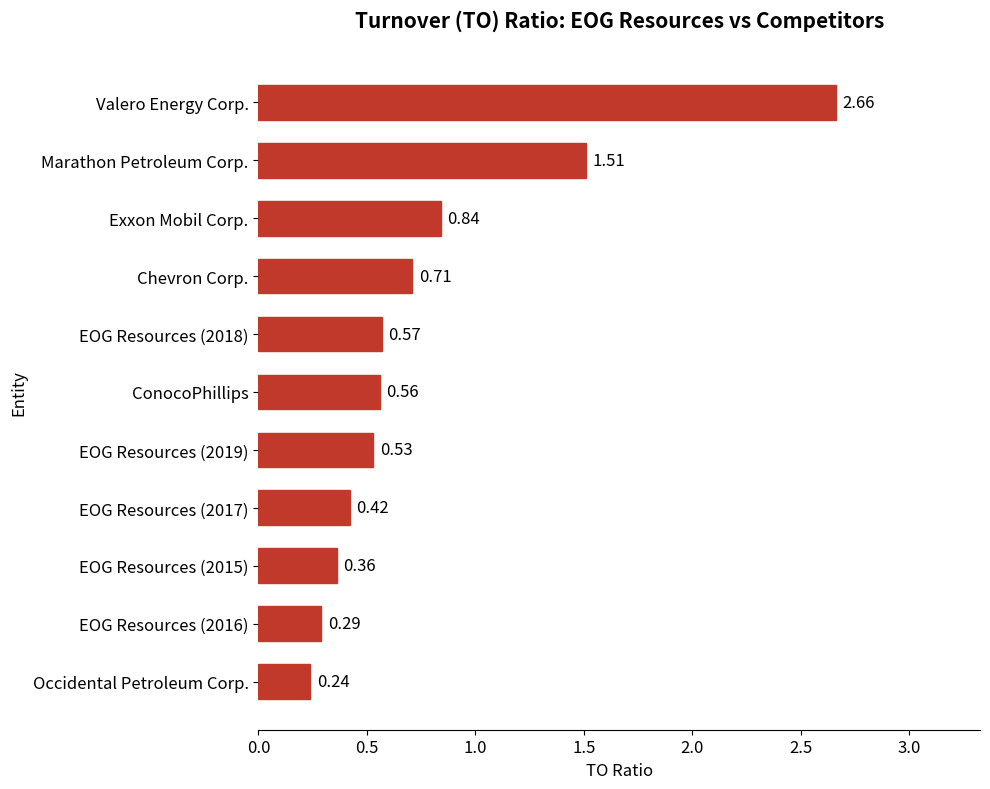

How many data points does each series have?

11